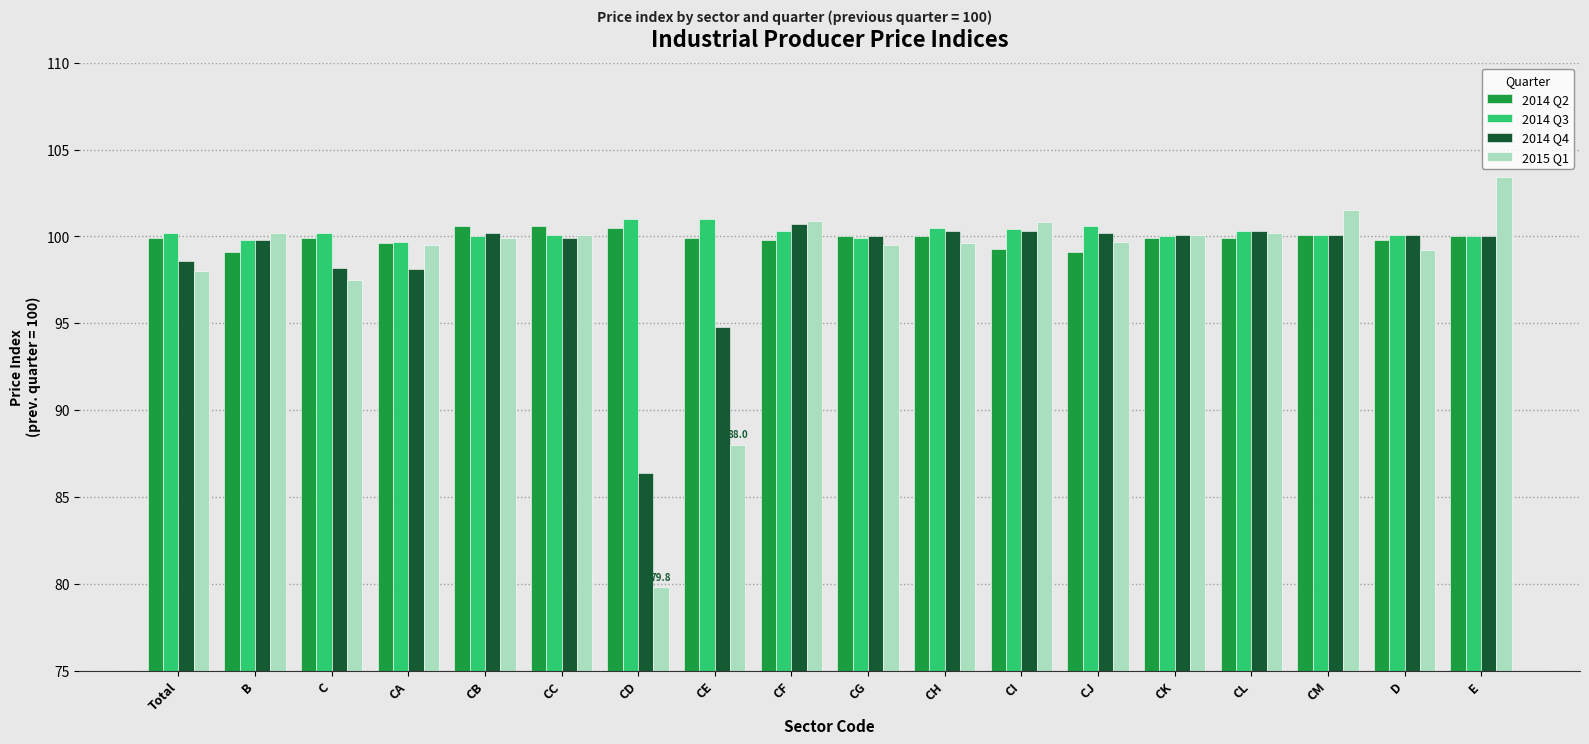

Which series has the widest spread of values?

2015 Q1